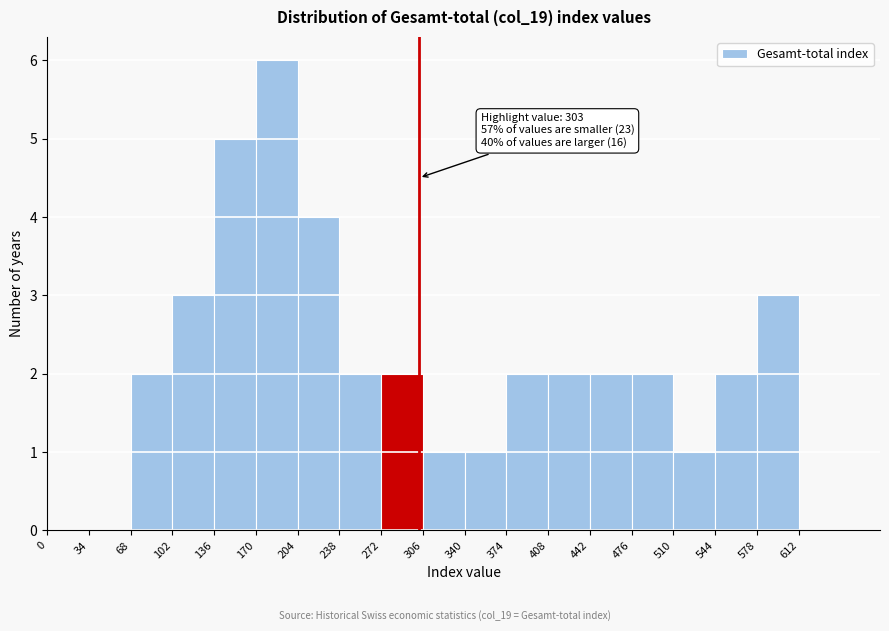

Which range on the x-axis has the tallest bar?

170 to 204